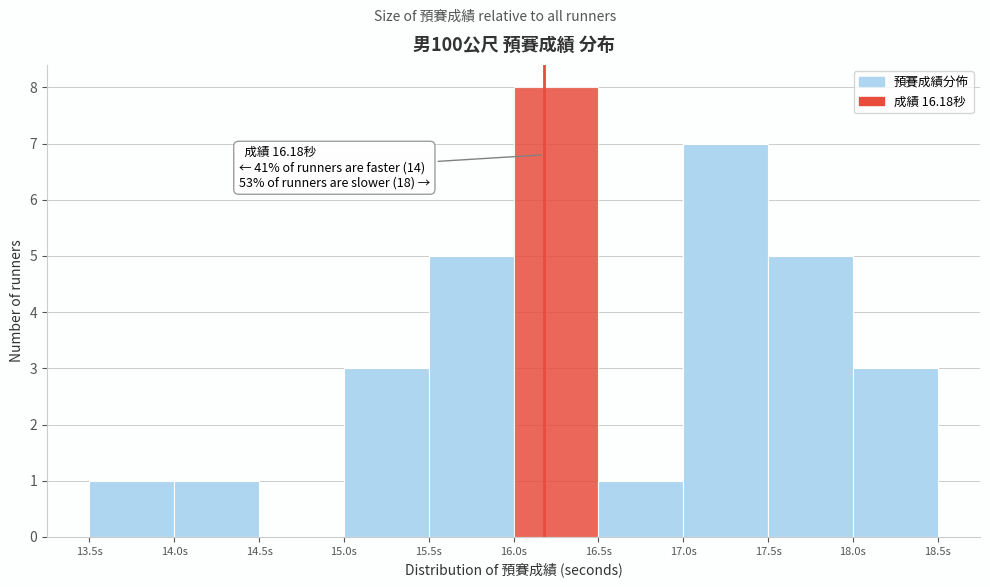

Which range on the x-axis has the tallest bar?

16.0 to 16.5